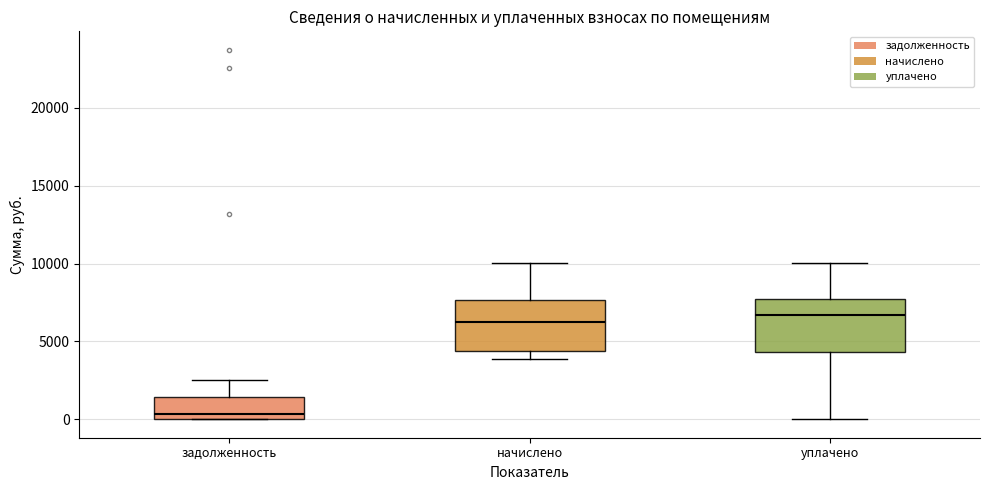

Where is the lower edge of the box for уплачено on the y-axis? The values are not printed on the chart, so give them approximately, as read against the axis.

4500